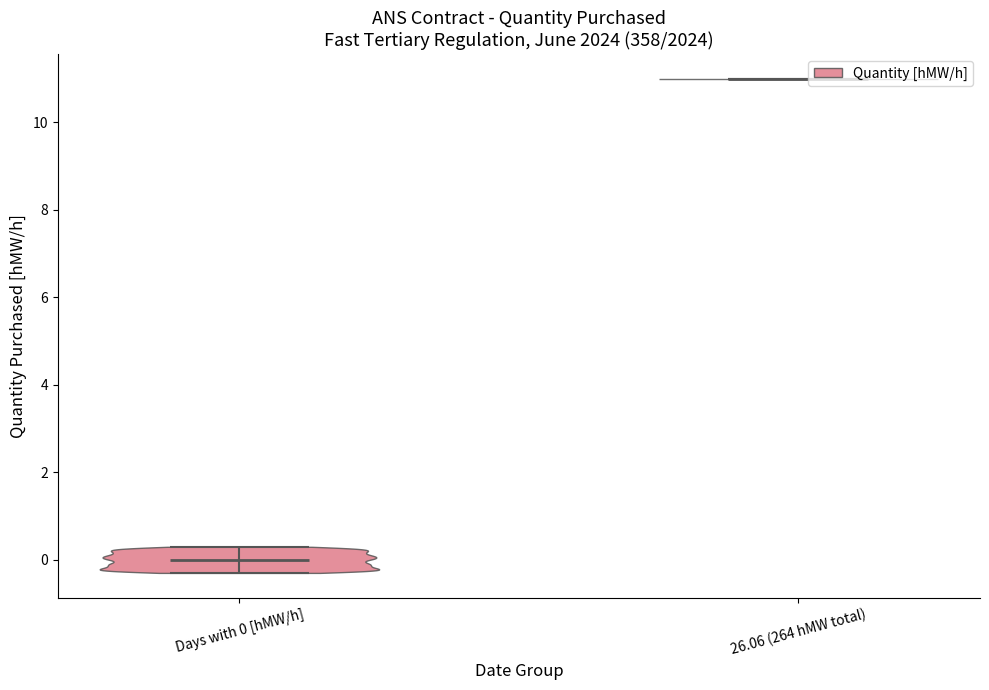

Reading left to right, read every violin against the y-axis: where its median line is, and the lowest and highest points it reaches. The values are not printed on the chart, so give them approximately, as read against the axis.

Days with 0 [hMW/h]: median line 0.0, lowest point -0.2, highest point 0.2
26.06 (264 hMW total): median line 11.0, lowest point 11.0, highest point 11.0